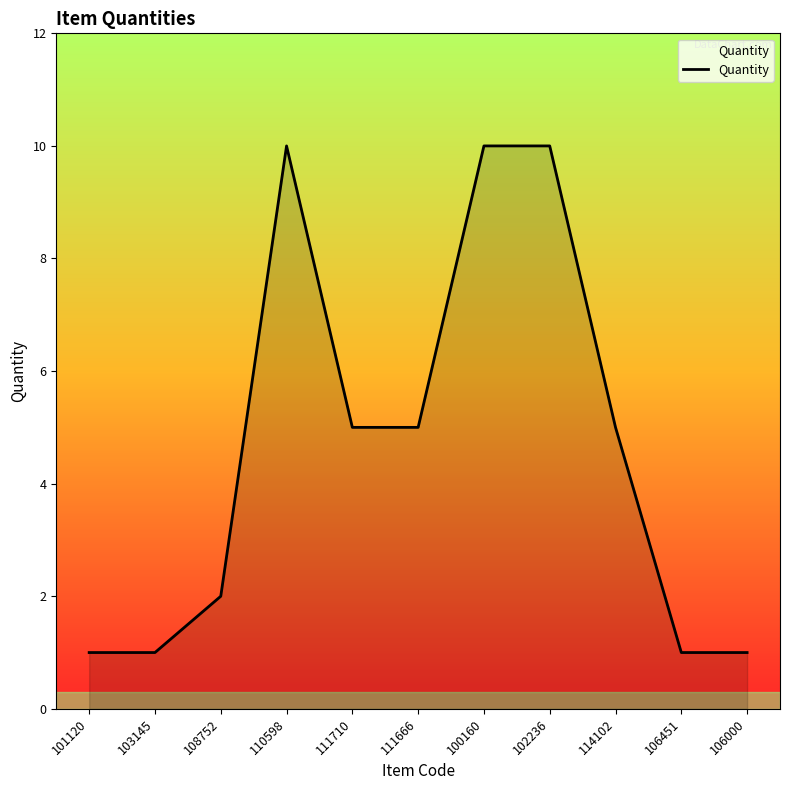

What is the greatest value displayed?

10